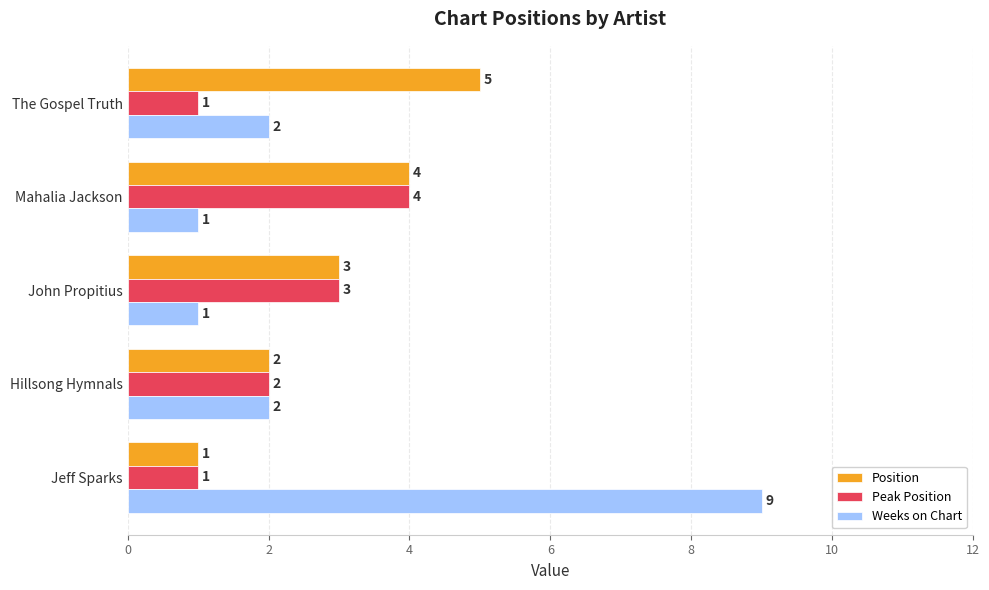

List the series in order of their peak value, lowest first.

Peak Position, Position, Weeks on Chart